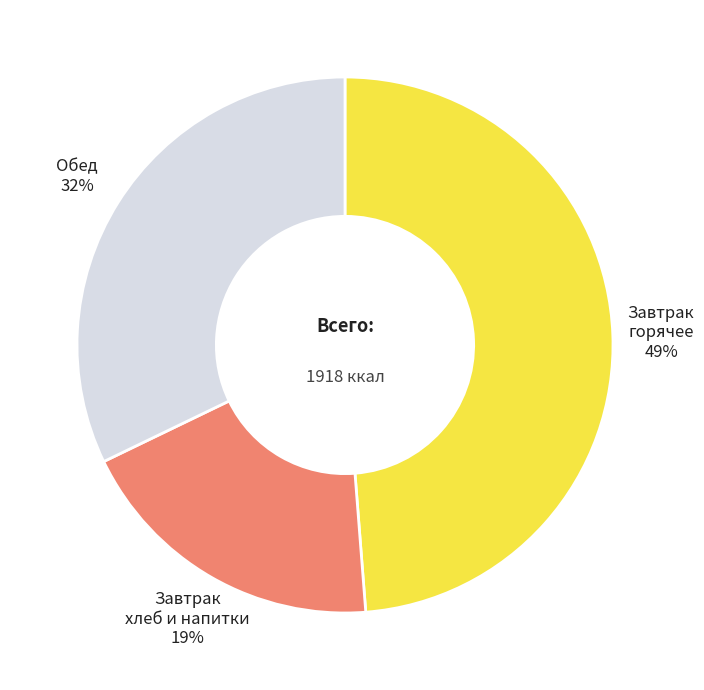

To the nearest percent, what is the average slice percentage?

33%